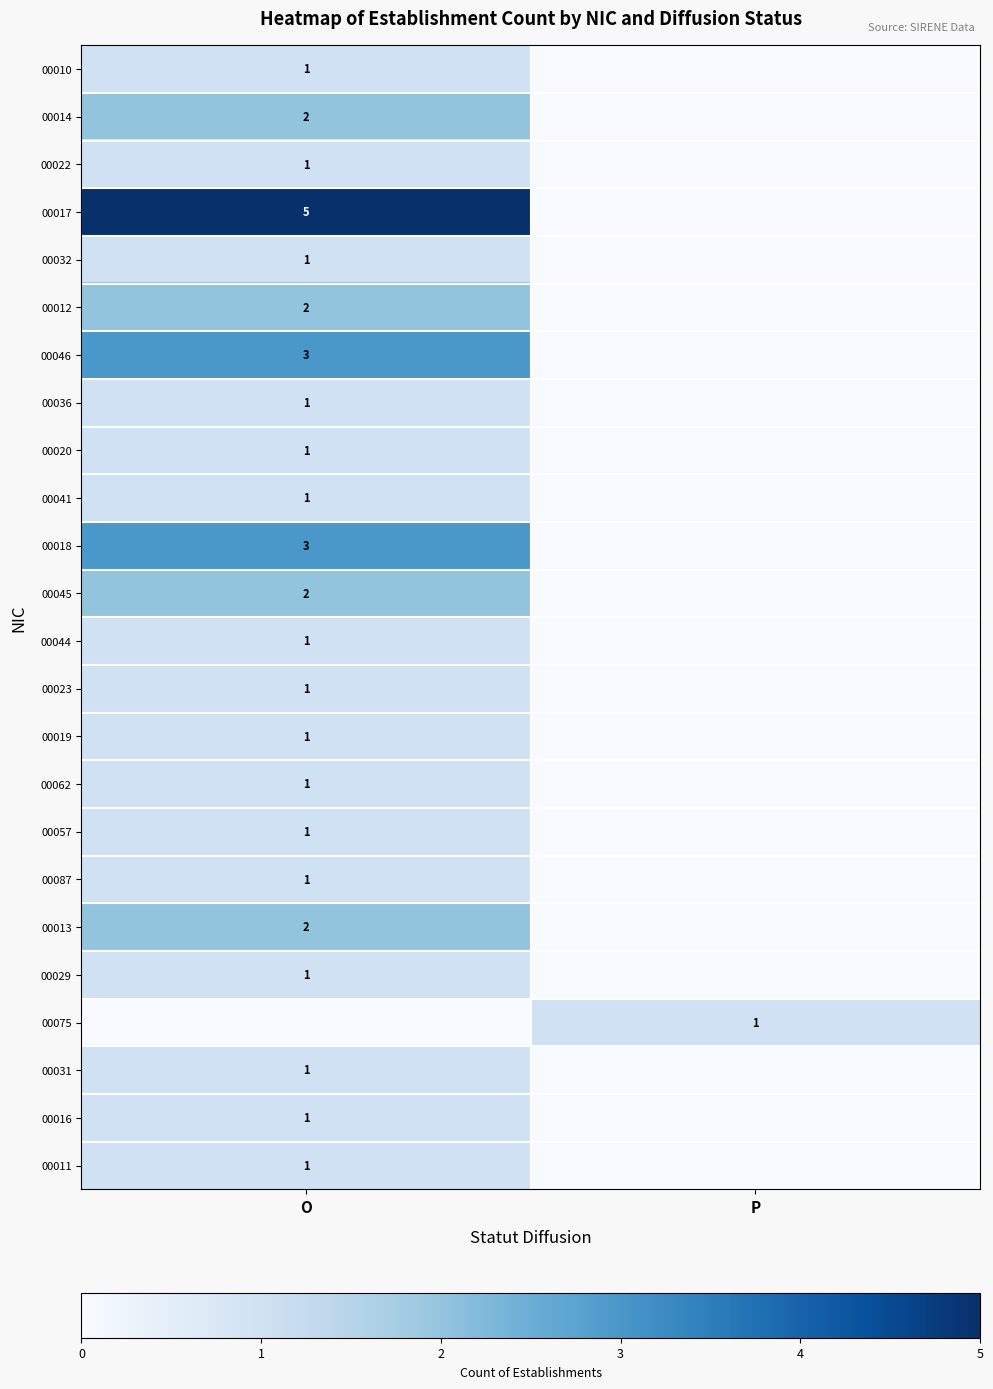

True or false: 00022 has a value of 1 at O.

True